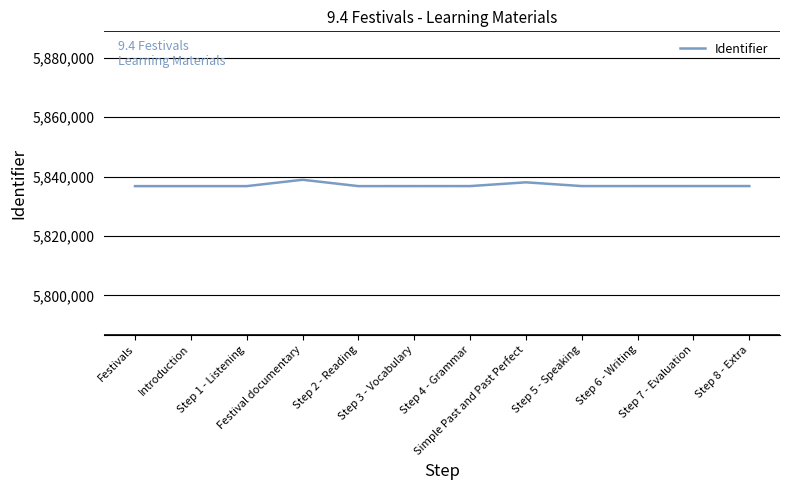

What is the smallest value displayed?

5836778